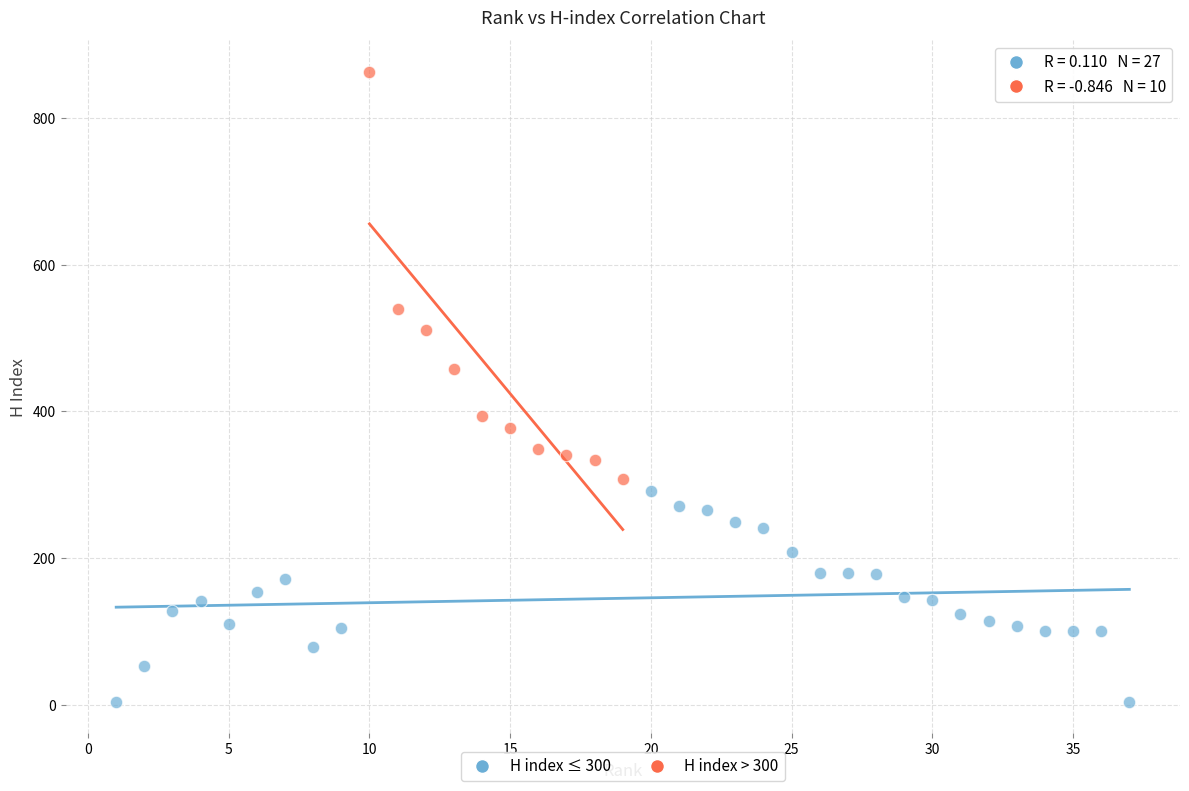

Which series has the largest Y range (max minus min)?

H index > 300